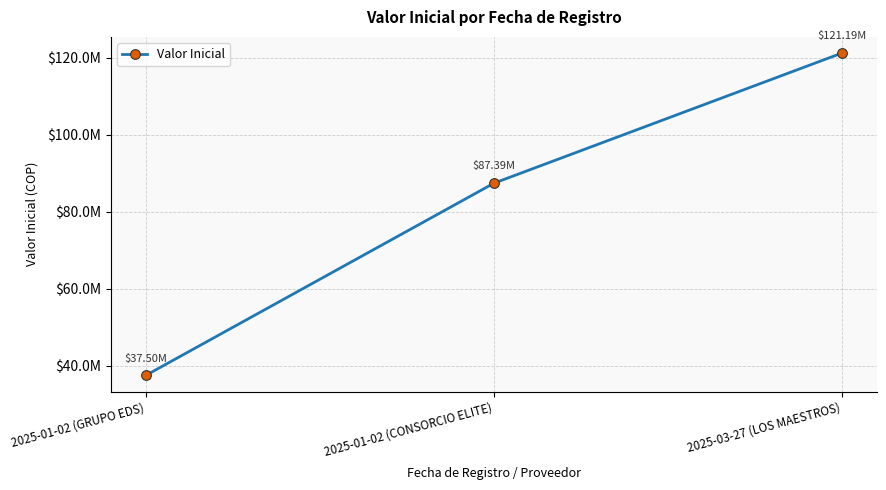

What is the sum of all values?

246072162.9